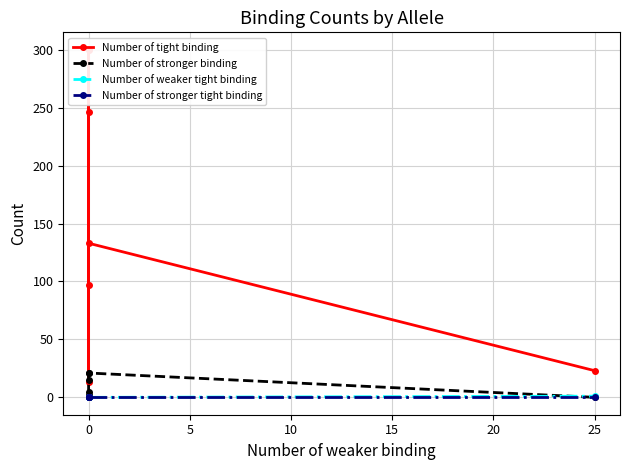

True or false: Number of stronger tight binding and Number of stronger binding cross at least once.

False